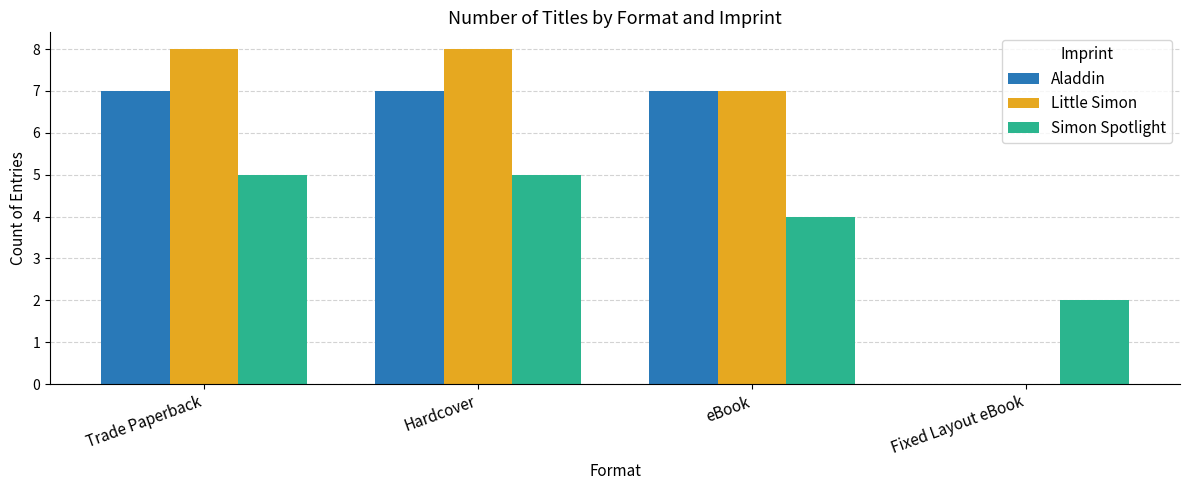

Is the value of Aladdin at Hardcover greater than the value of Simon Spotlight at Hardcover?

Yes